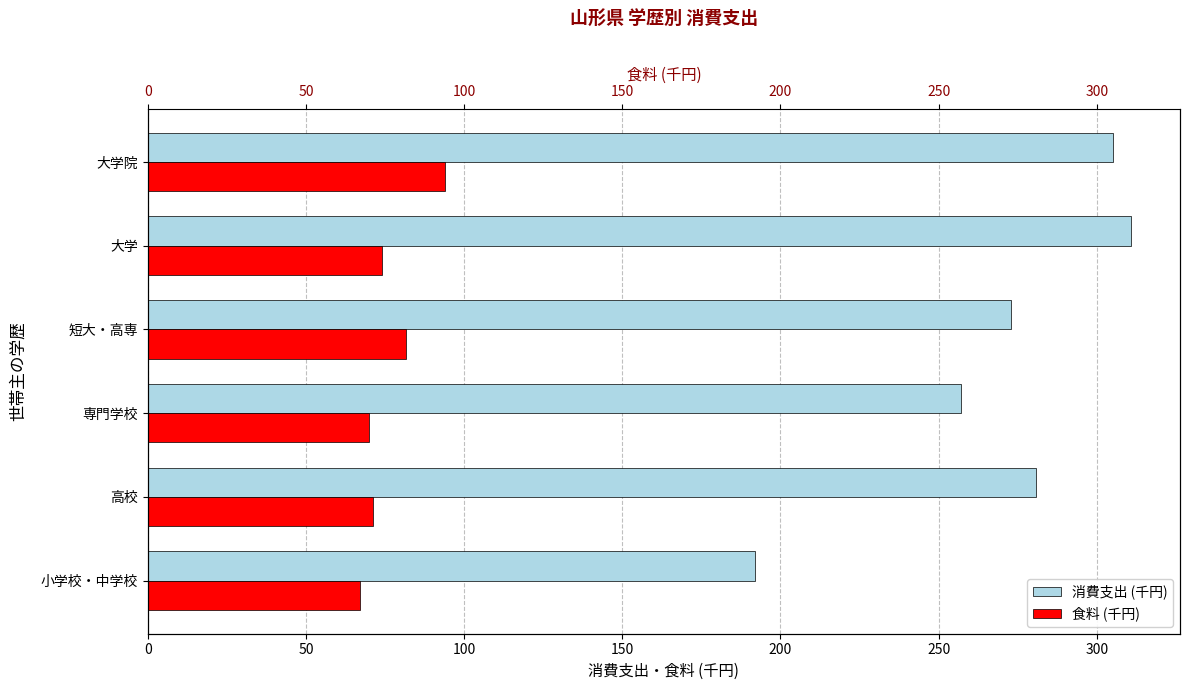

The 食料 series shows 102.4 at 大学. True or false?

False